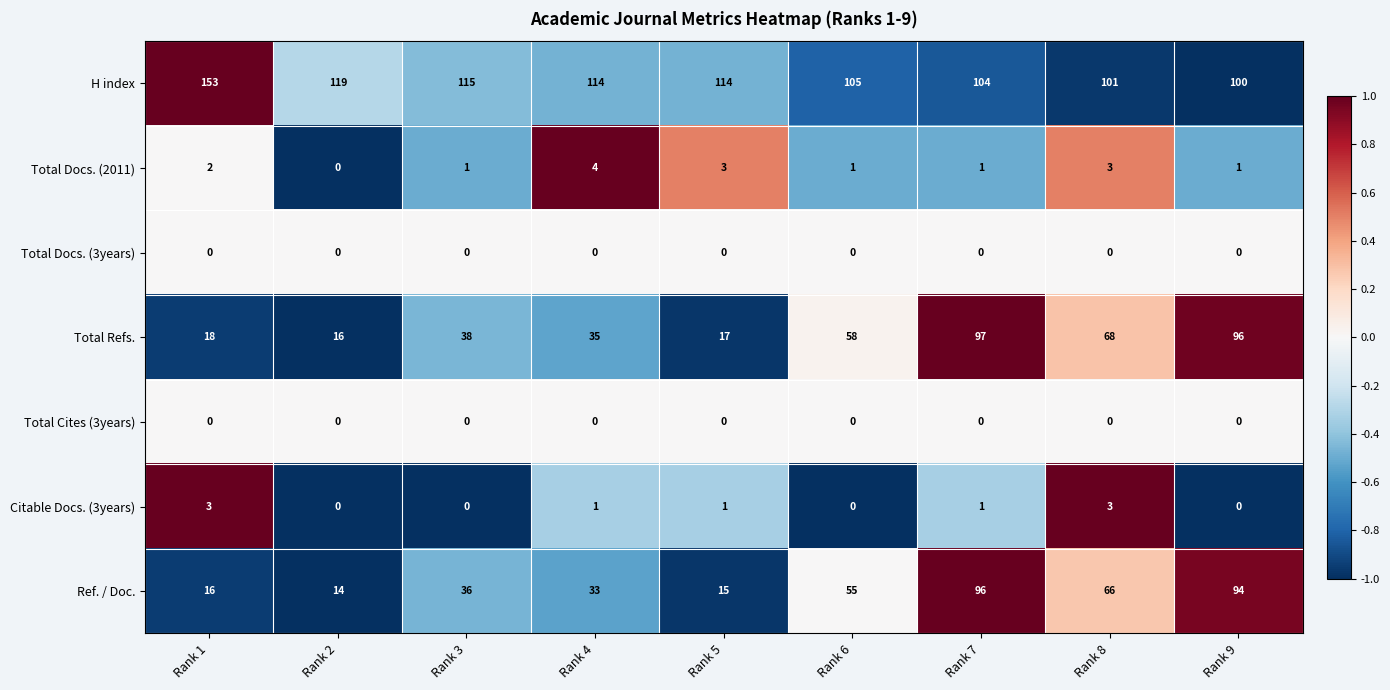

Which category has the highest value across all series?

Rank 1